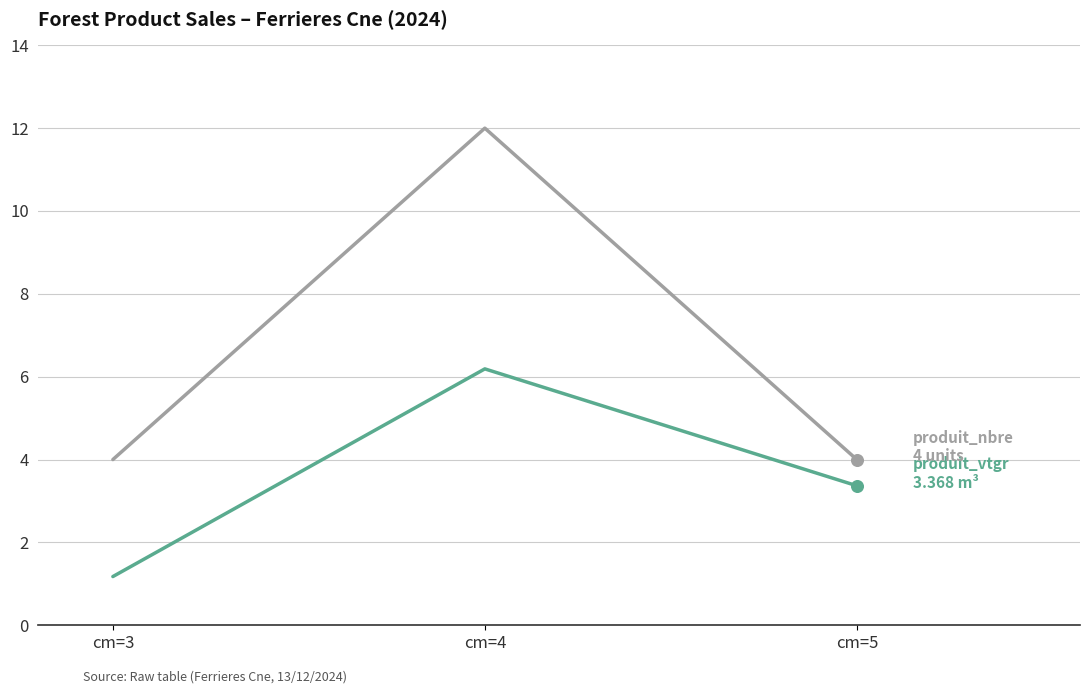

What is the total value across all series at cm=5?

7.4